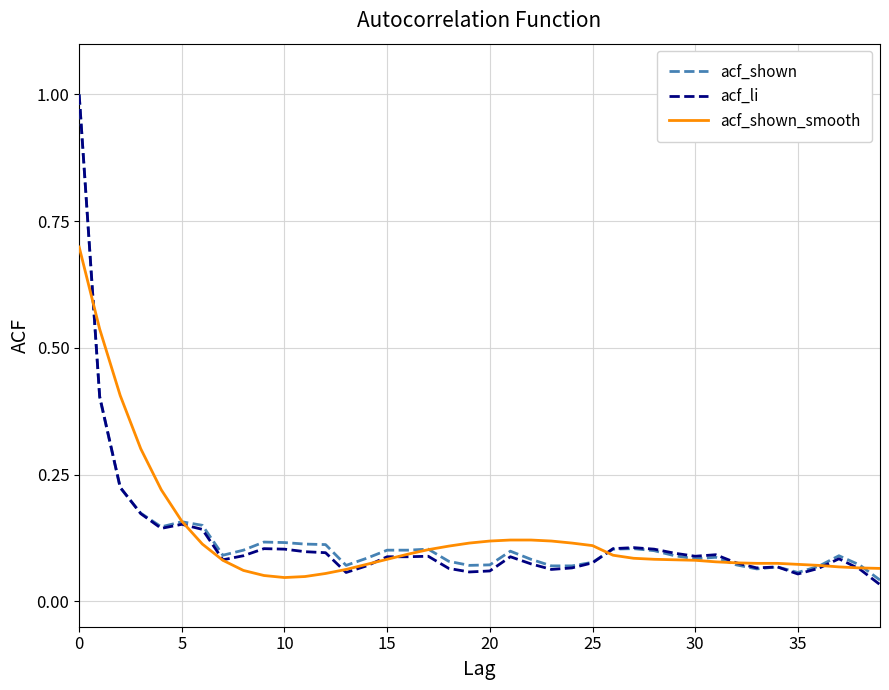

What is the difference between the second highest and second lowest values in the acf_shown series?

0.3